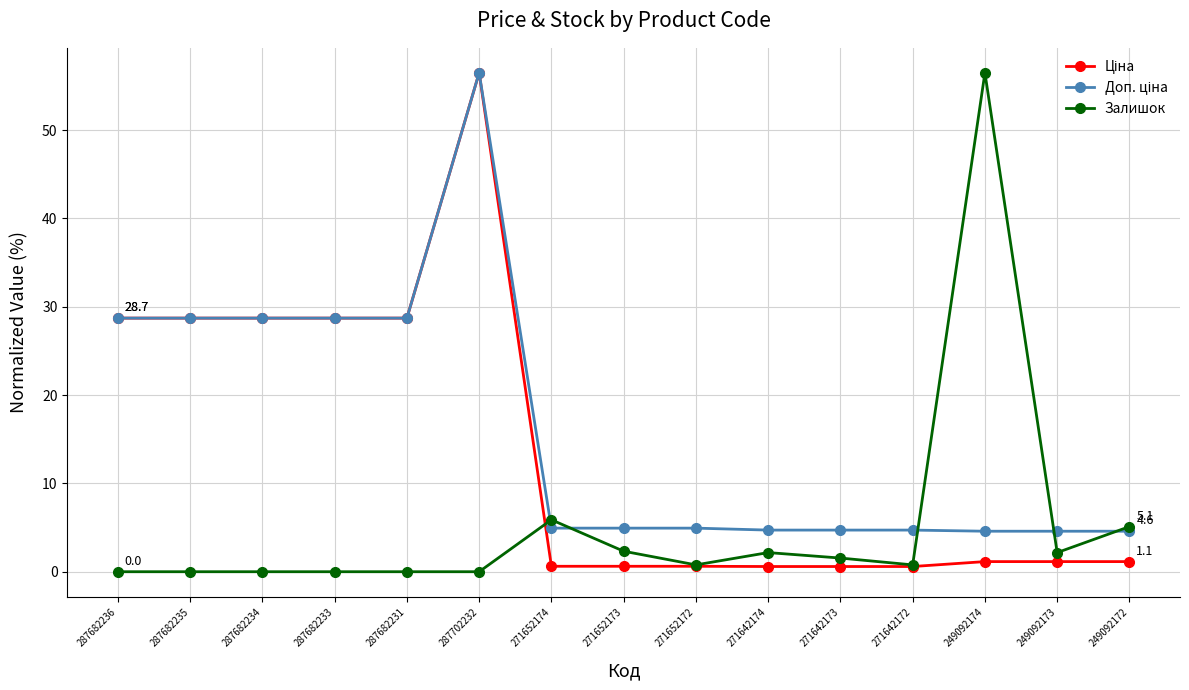

What is the highest value of the Залишок series?

56.5